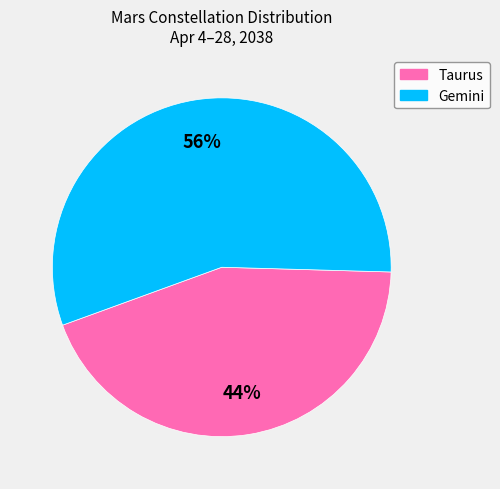

To the nearest percent, what is the average slice percentage?

50%